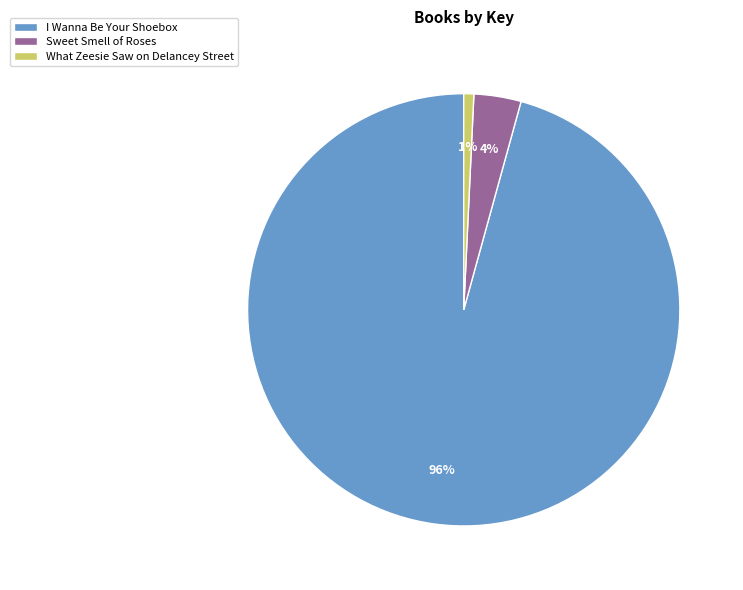

Which category accounts for the majority?

I Wanna Be Your Shoebox